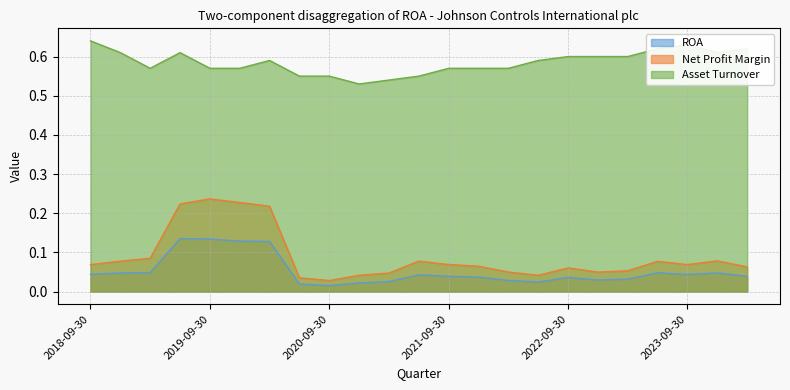

Does the chart have visible grid lines?

Yes